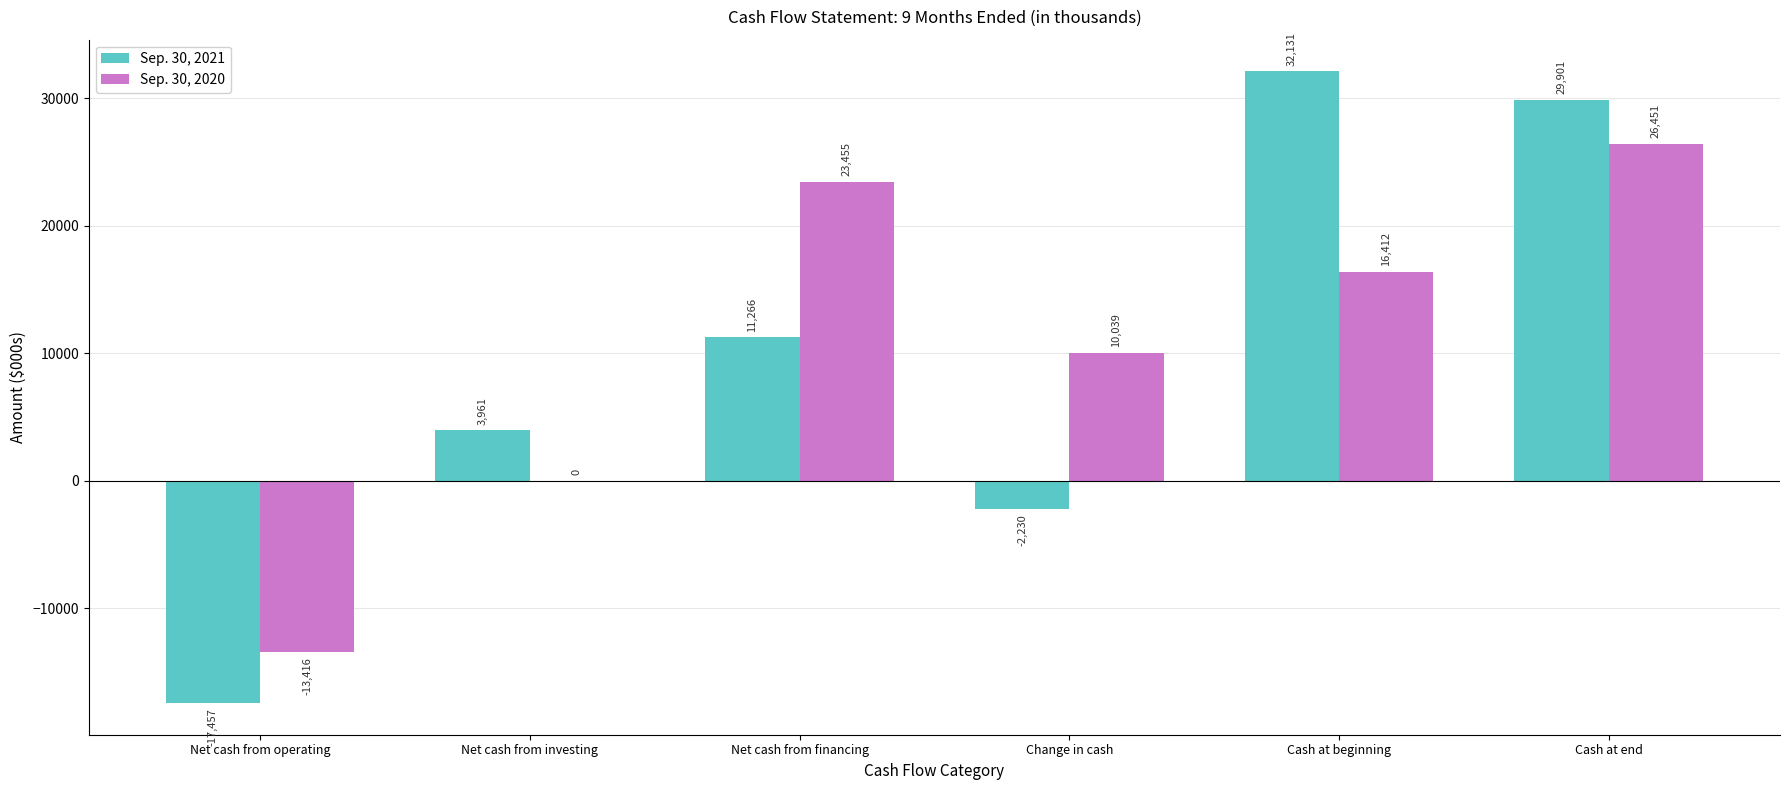

How many groups of bars are there?

6